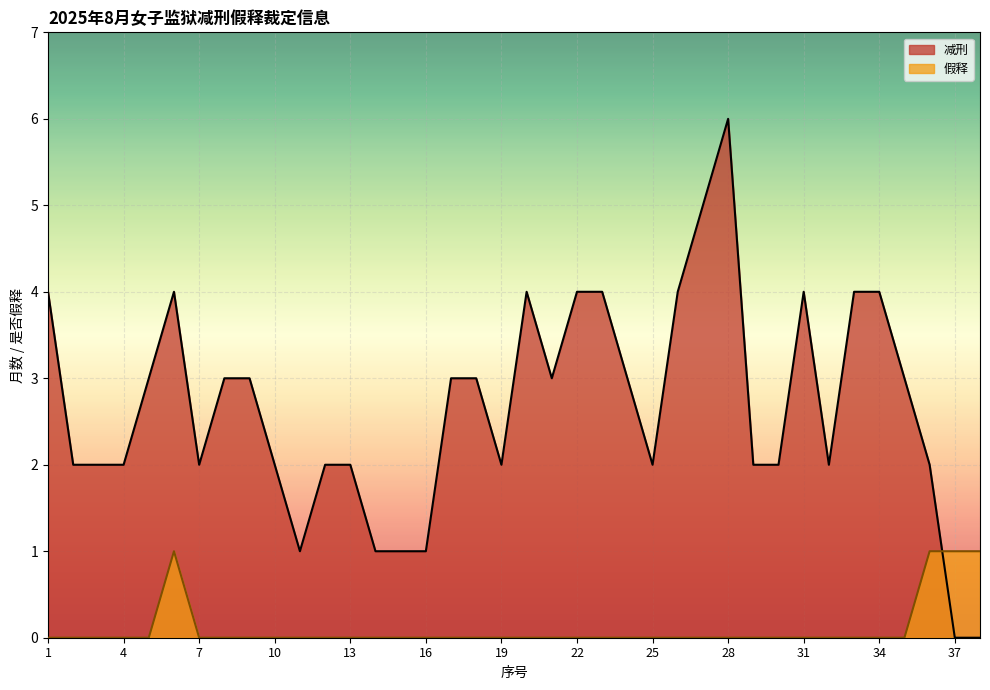

At which category does 假释 reach its first local peak?

6